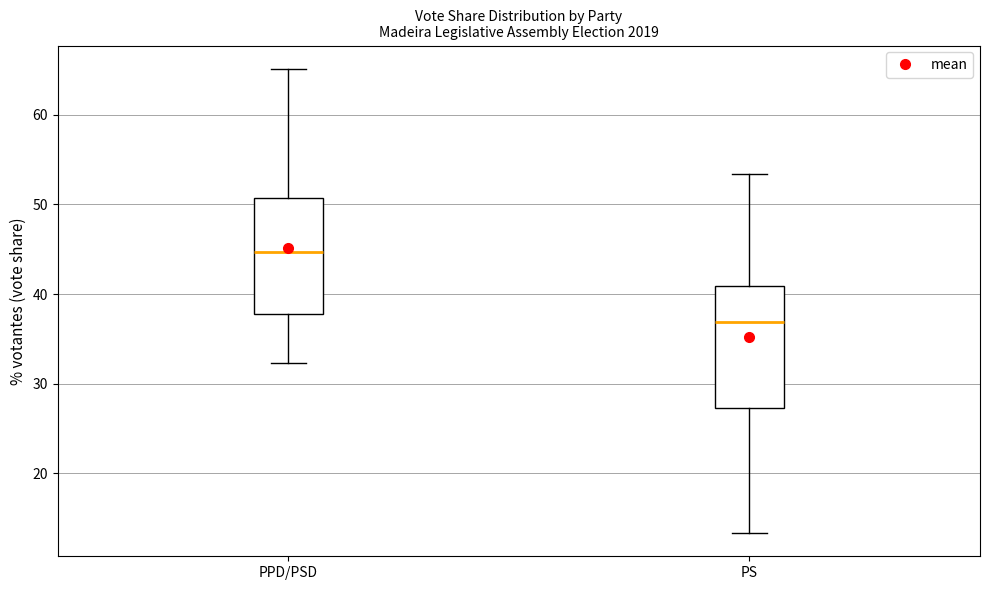

Reading left to right, transcribe this box plot: for each box, give where its median line is, the range the box spans, and where its two whiskers end, as read against the y-axis. The values are not printed on the chart, so give them approximately, as read against the axis.

PPD/PSD: median 45, box 38 to 51, whiskers 32 to 65
PS: median 37, box 27 to 41, whiskers 13 to 53